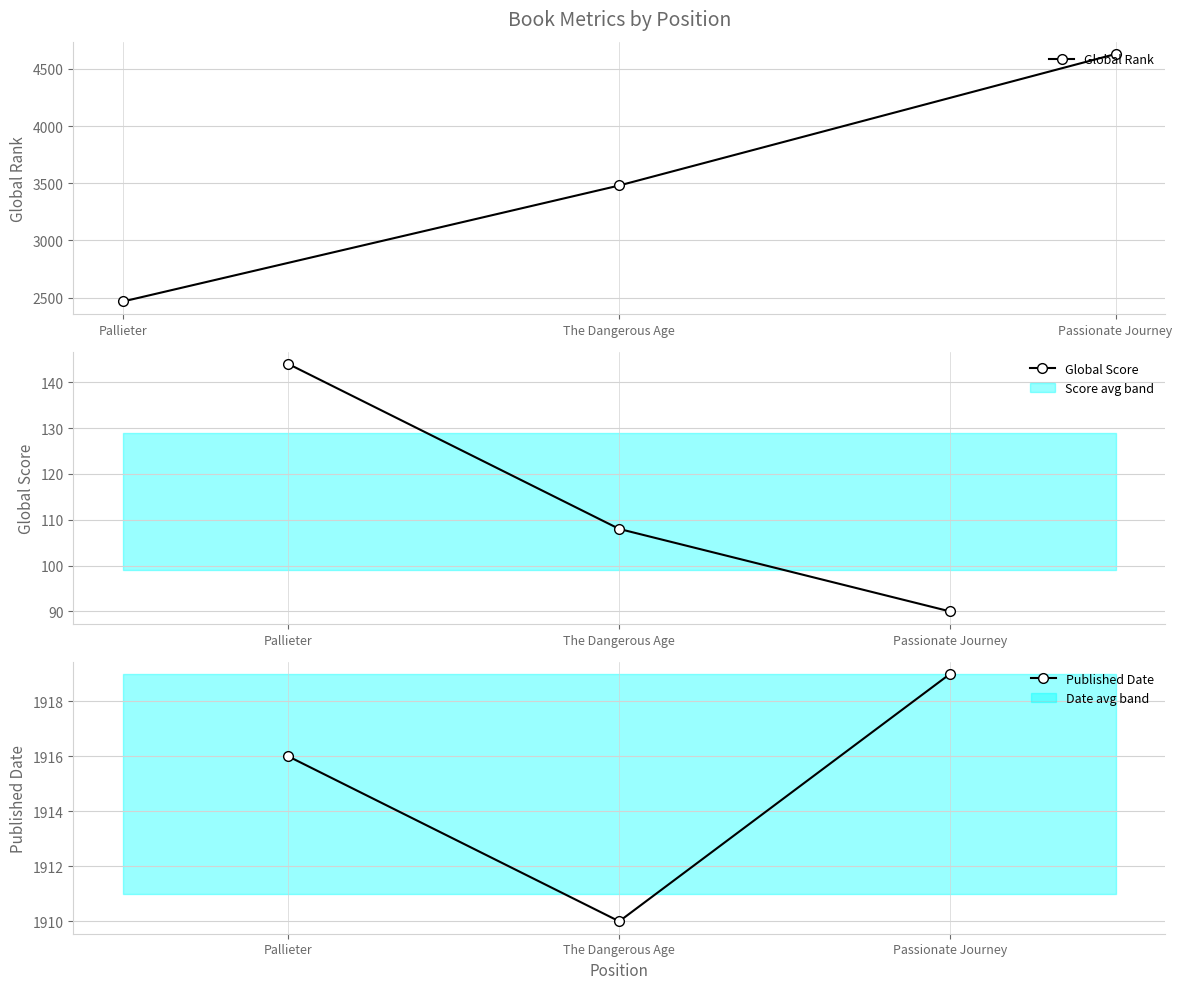

Rank the categories by Published Date value from lowest to highest.

The Dangerous Age, Pallieter, Passionate Journey